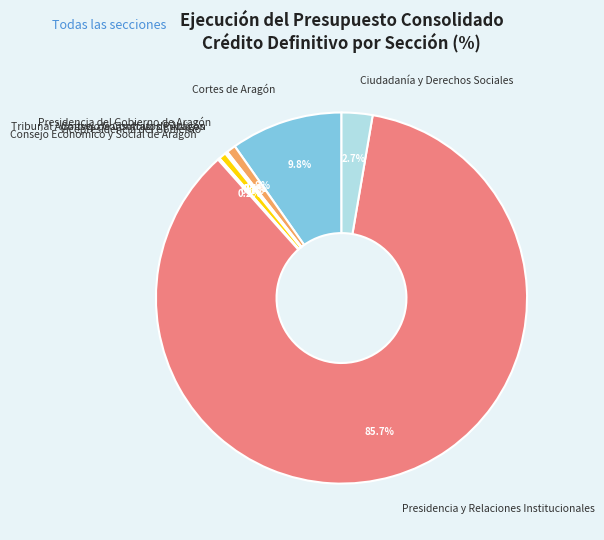

Which slice is the largest?

Presidencia y Relaciones Institucionales